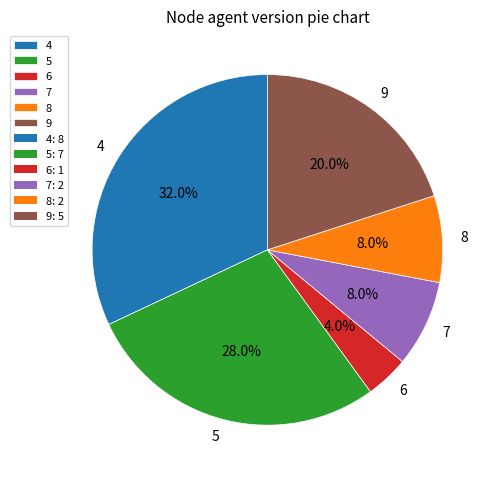

What percentage do 9 and 6 together represent?

24.0%